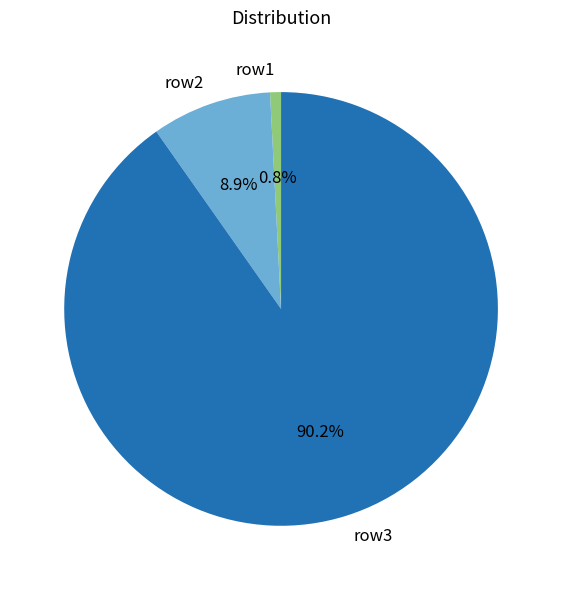

Rank the categories by value from highest to lowest.

row3, row2, row1